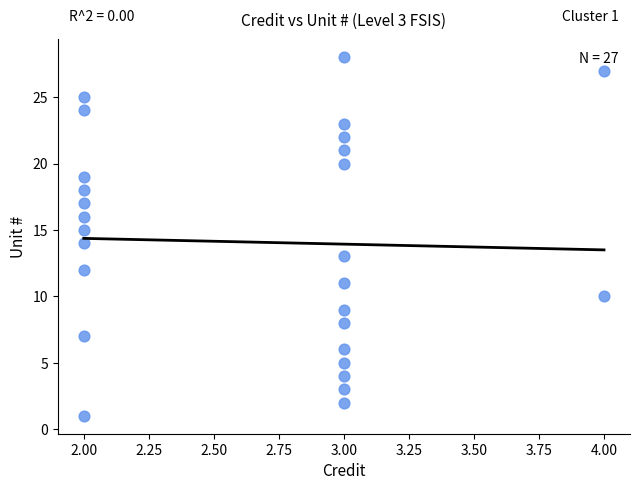

What is the range of Y values (max minus min)?

27